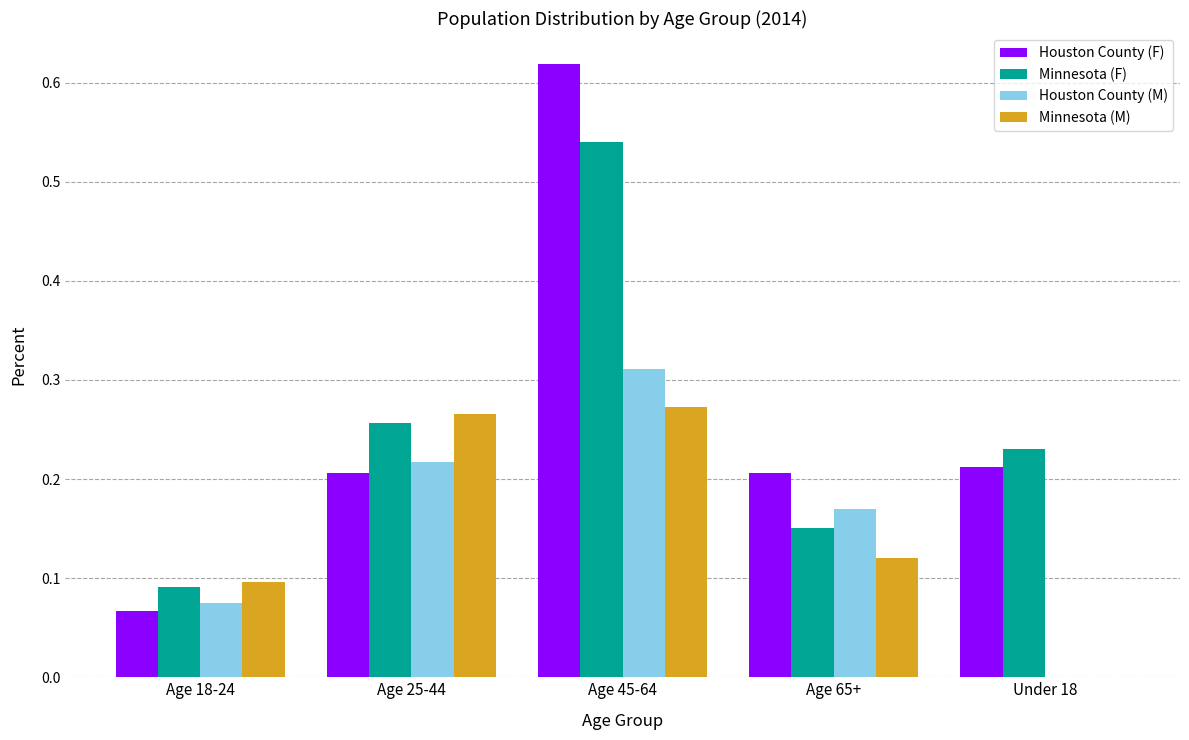

What is the sum of all Minnesota (F) values?

1.3